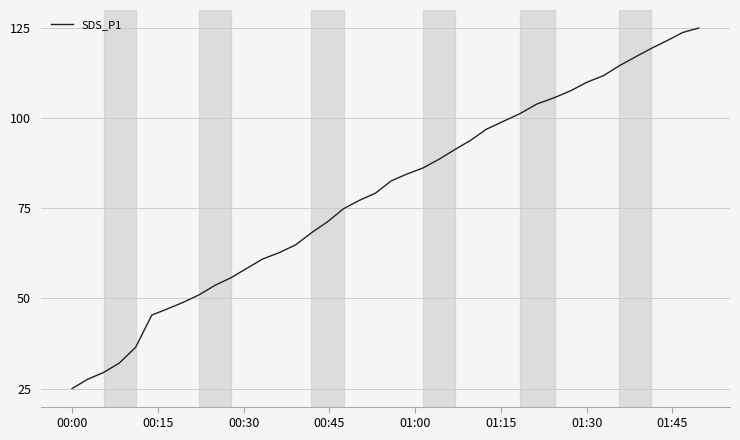

True or false: the data has more than 0 interior local peaks.

False